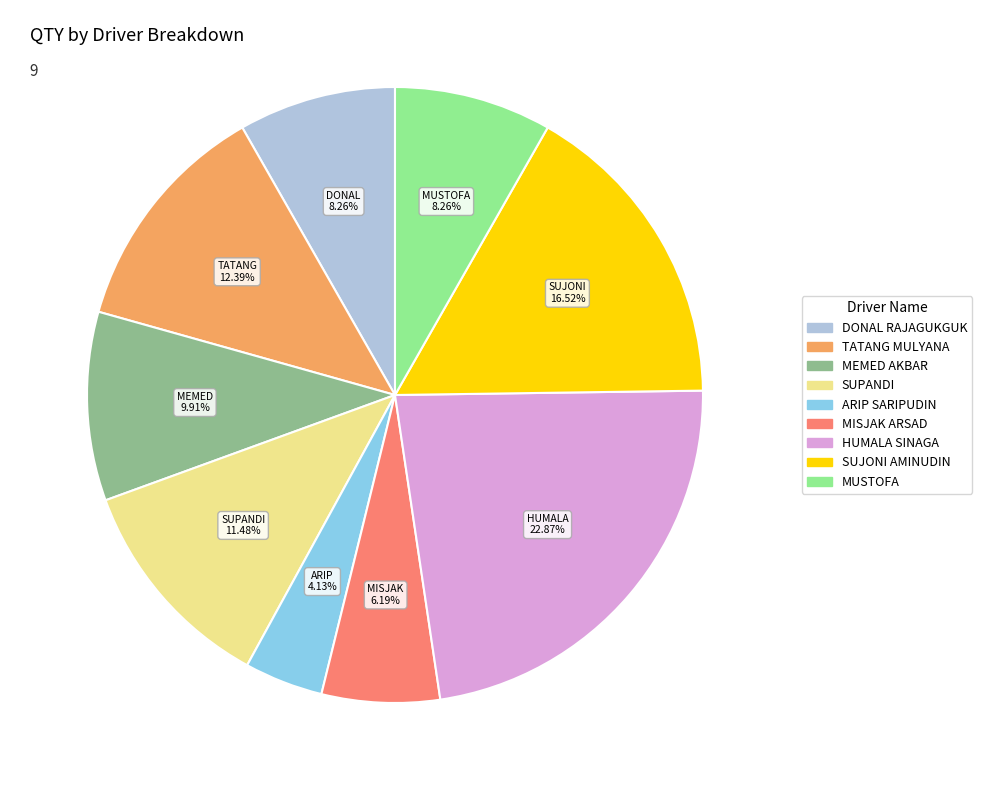

The MUSTOFA slice represents 8% of the pie. True or false?

True